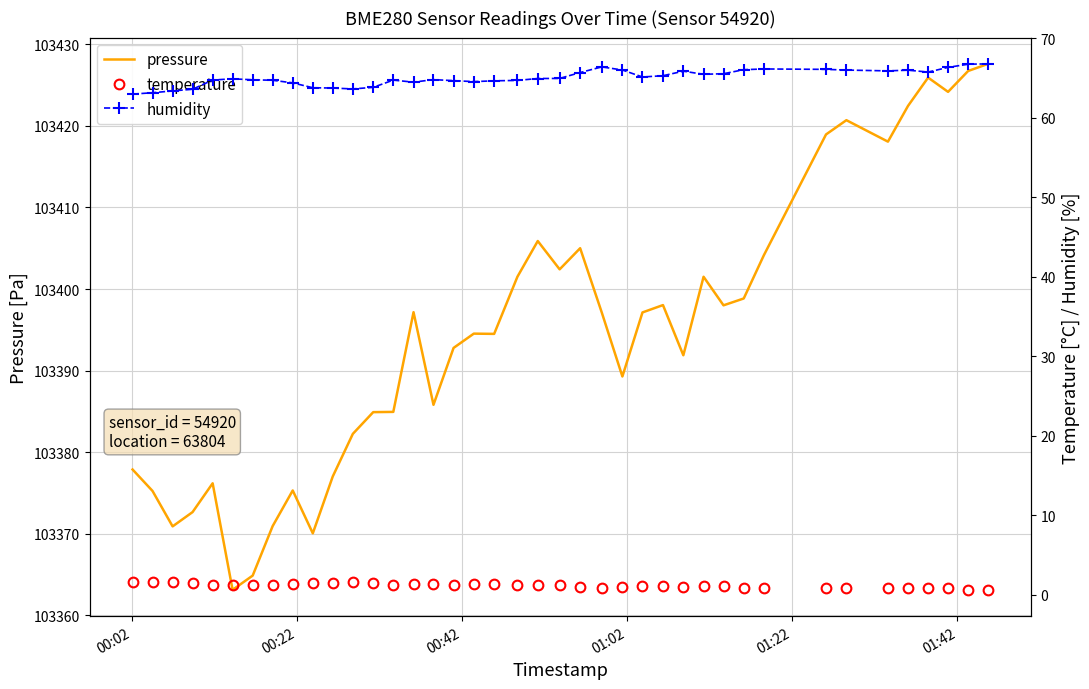

Rank the series by their maximum value, from highest to lowest.

pressure, humidity, temperature